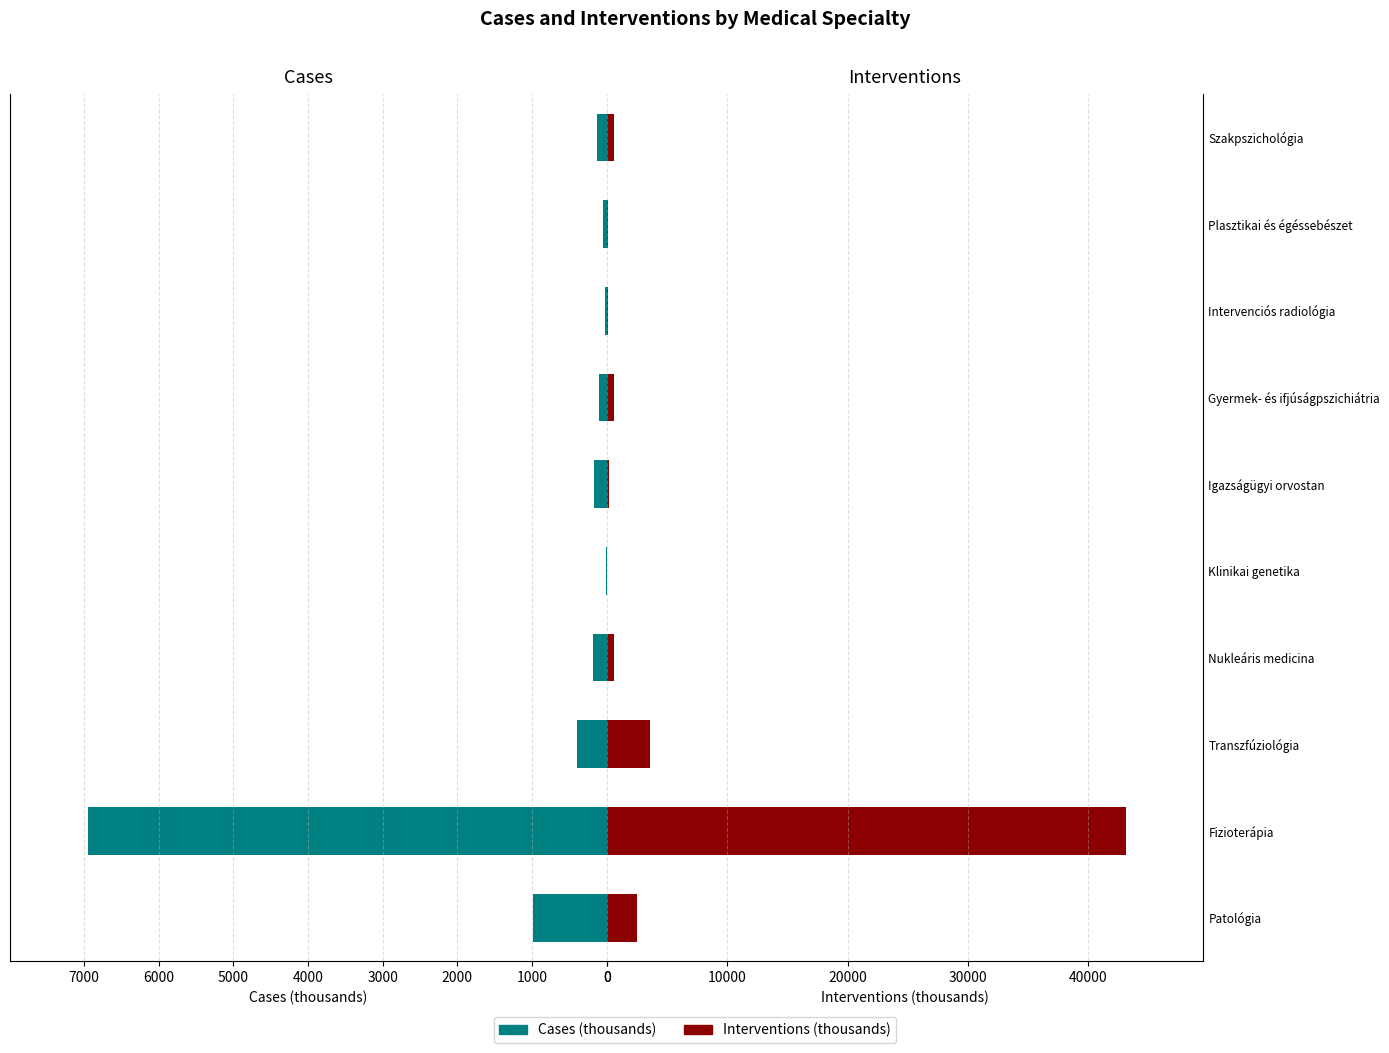

Between 1000 and 6000, which series saw the biggest shift?

Interventions (thousands)